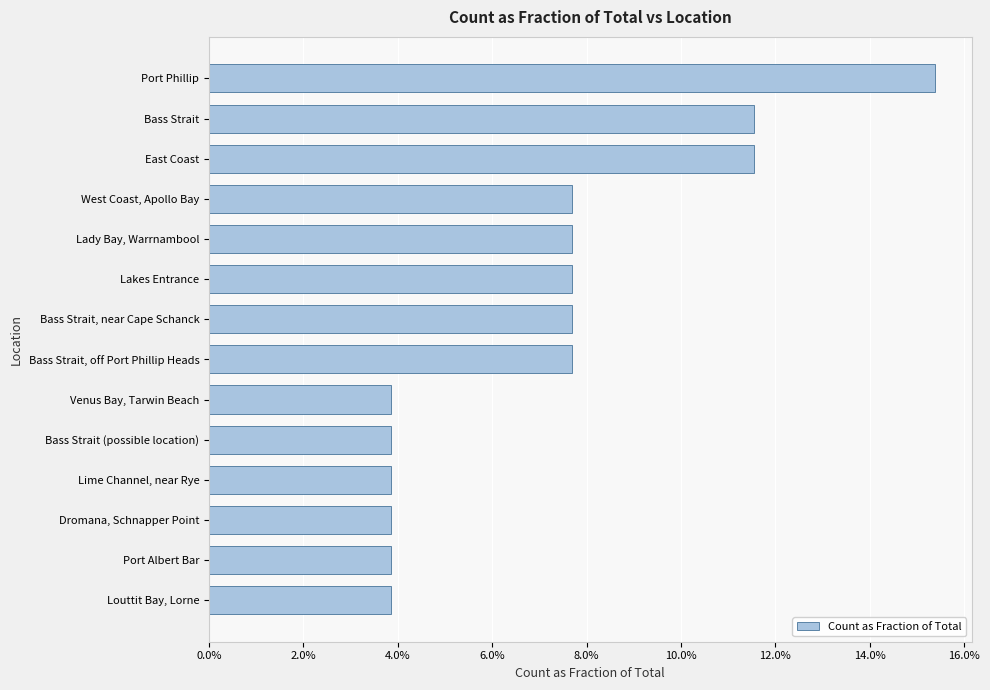

What is the difference between the second highest and minimum values?

0.1